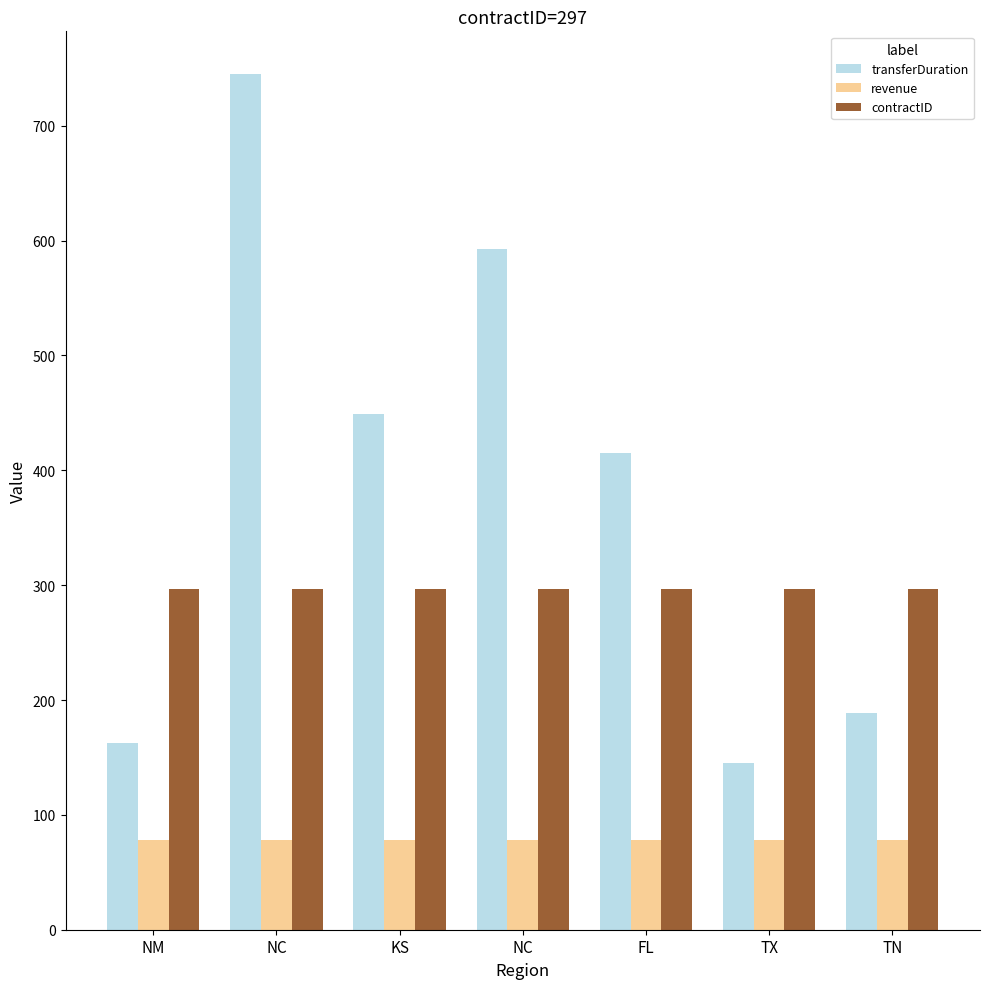

List the labels in order of revenue value, smallest first.

NM, NC, KS, NC, FL, TX, TN